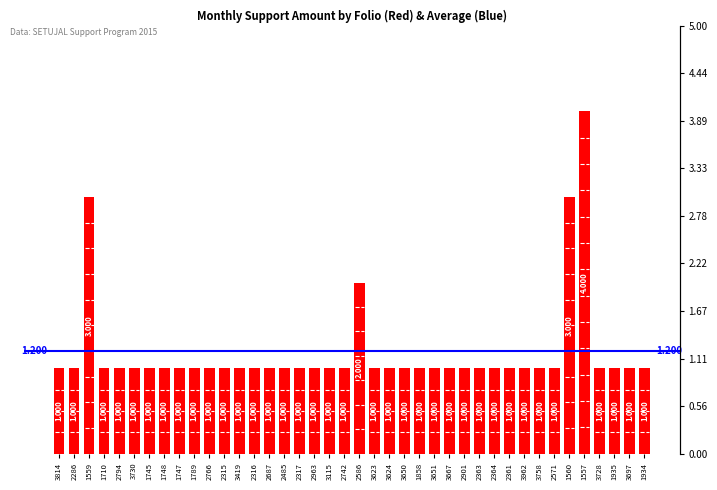

Reading right to left, what are all the values shown in this chart?

1	1	1	1	4	3	1	1	1	1	1	1	1	1	1	1	1	1	1	2	1	1	1	1	1	1	1	1	1	1	1	1	1	1	1	1	1	3	1	1